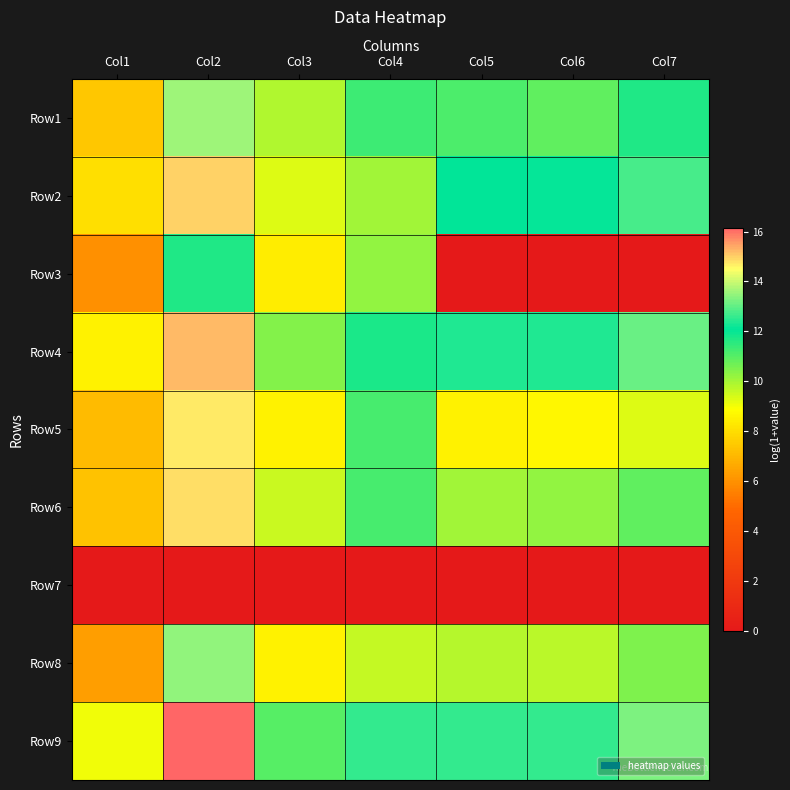

At which category is the sum across all series the highest?

Col2